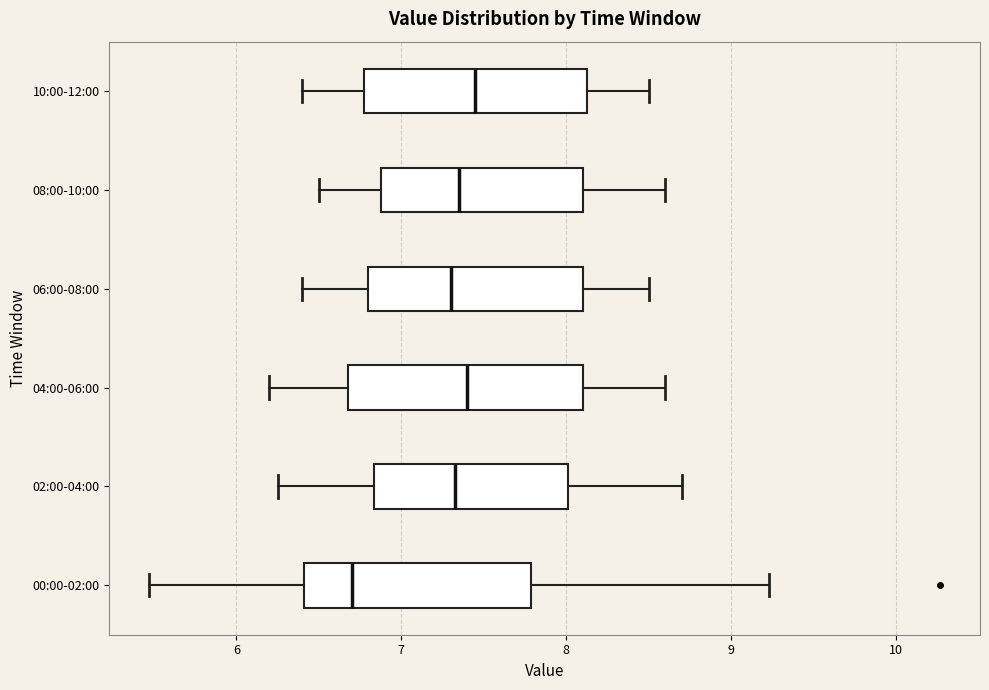

Reading bottom to top, transcribe this box plot: for each box, give where its median line is, the range the box spans, and where its two whiskers end, as read against the x-axis. The values are not printed on the chart, so give them approximately, as read against the axis.

00:00-02:00: median 6.7, box 6.4 to 7.8, whiskers 5.5 to 9.2
02:00-04:00: median 7.3, box 6.8 to 8.0, whiskers 6.3 to 8.7
04:00-06:00: median 7.4, box 6.7 to 8.1, whiskers 6.2 to 8.6
06:00-08:00: median 7.3, box 6.8 to 8.1, whiskers 6.4 to 8.5
08:00-10:00: median 7.4, box 6.9 to 8.1, whiskers 6.5 to 8.6
10:00-12:00: median 7.5, box 6.8 to 8.1, whiskers 6.4 to 8.5